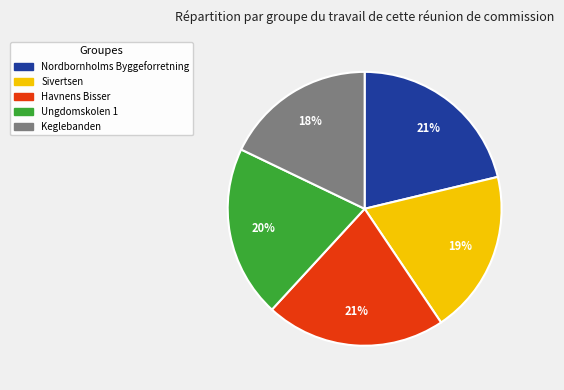

To the nearest percent, what is the difference between the Keglebanden and Havnens Bisser slice percentages?

3%